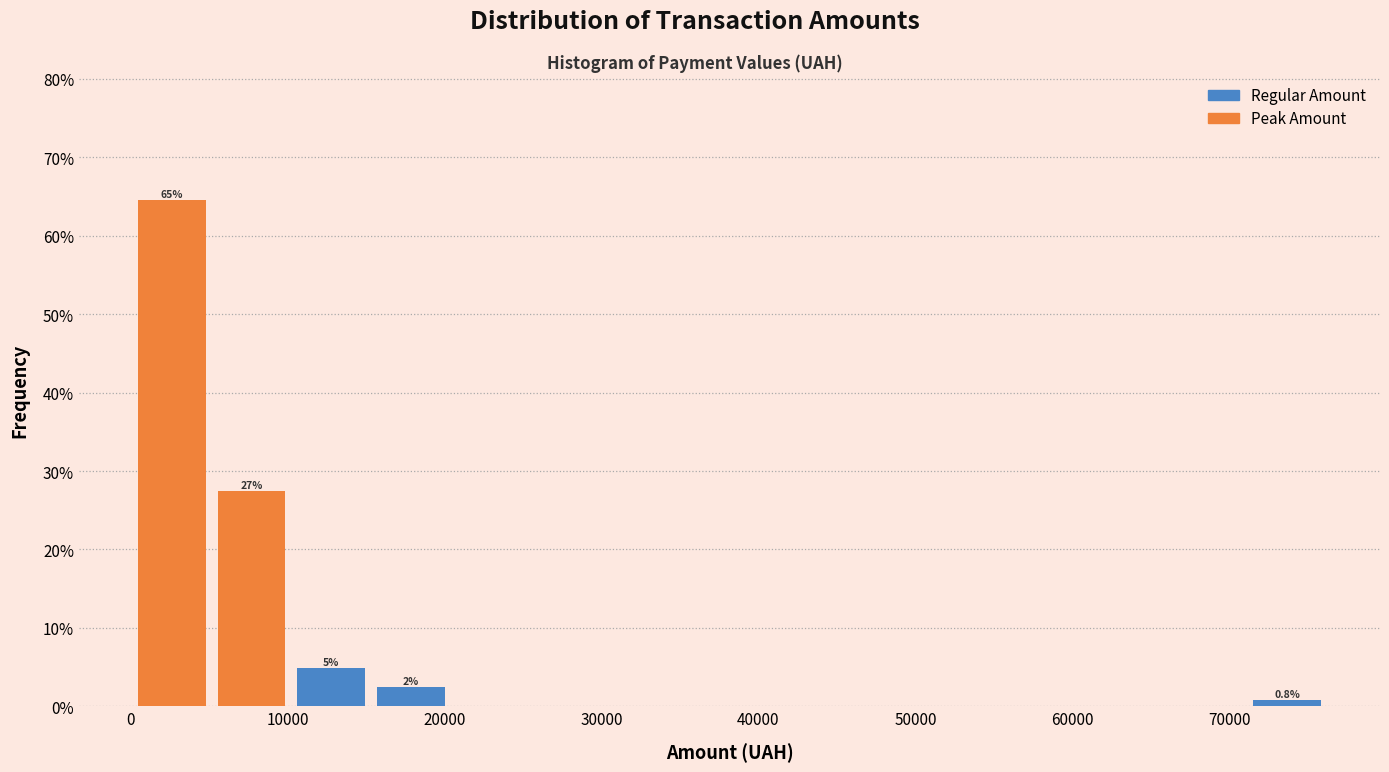

Over which range of the x-axis is the bar tallest?

0 to 5000